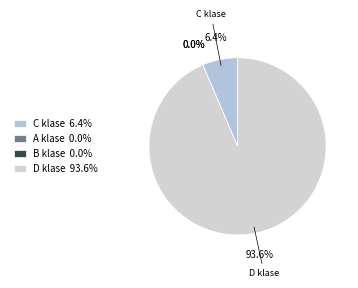

How many slices are in this pie chart?

4